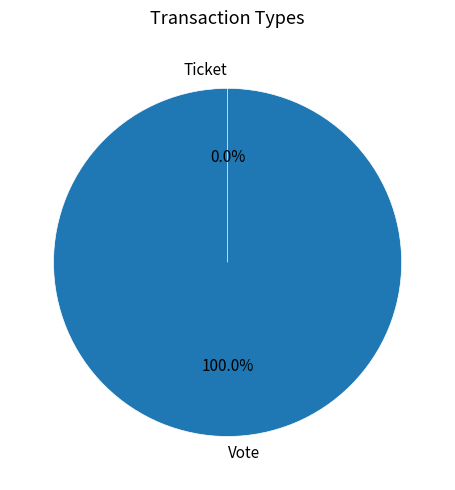

Count the number of slices in the pie.

2